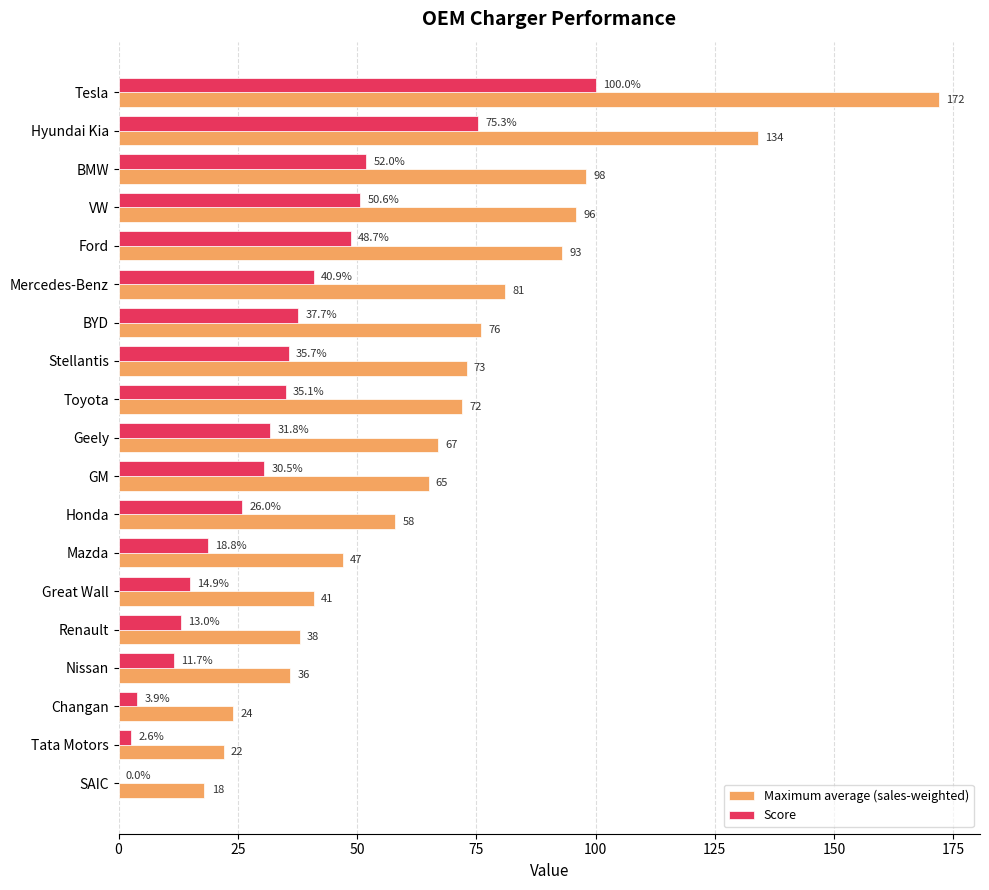

Between Great Wall and Renault, which series saw the biggest shift?

Maximum average (sales-weighted)